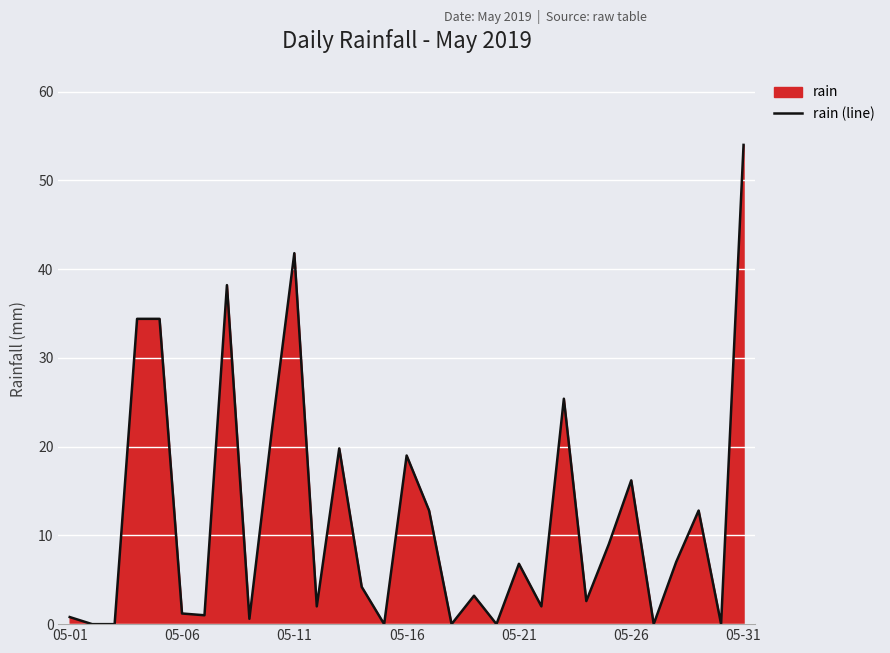

What is the greatest value displayed?

54.0